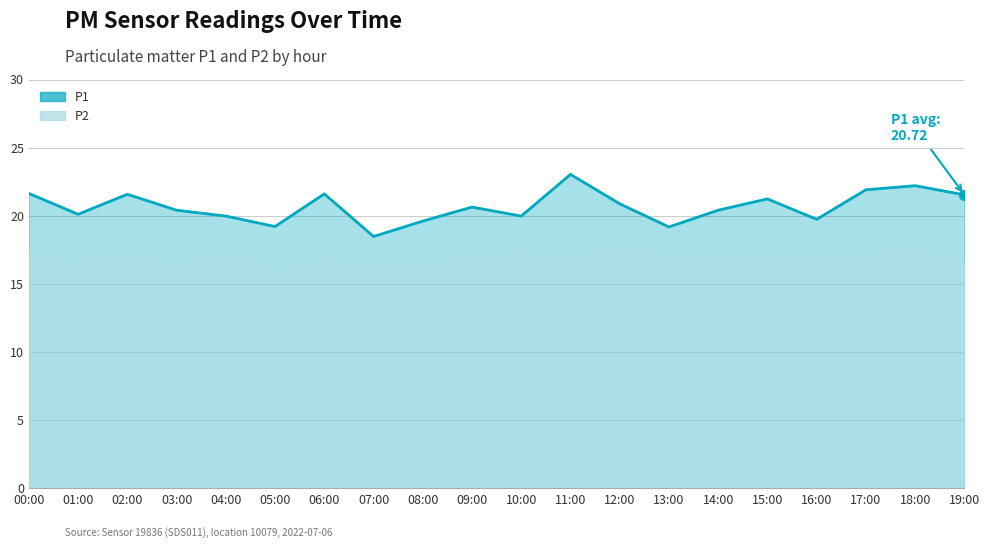

Reading left to right, what are all the values shown in this chart?

21.6	20.1	21.6	20.4	20.0	19.2	21.6	18.5	19.6	20.6	20.0	23.0	20.9	19.2	20.4	21.2	19.7	21.9	22.2	21.5